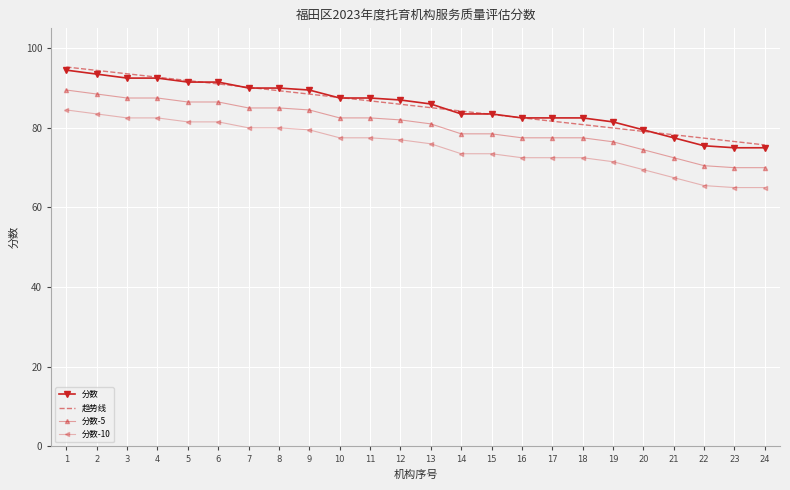

True or false: 趋势线 and 分数-5 intersect in this chart.

False